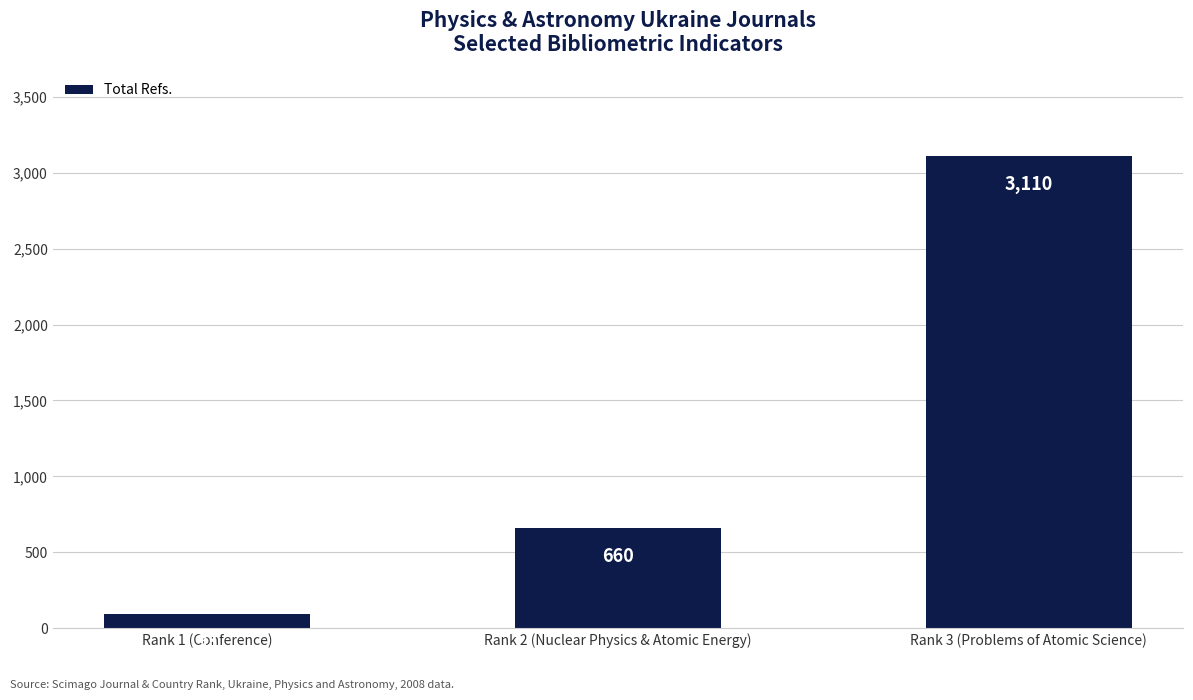

Rank the categories by value from lowest to highest.

Rank 1 (Conference), Rank 2 (Nuclear Physics & Atomic Energy), Rank 3 (Problems of Atomic Science)